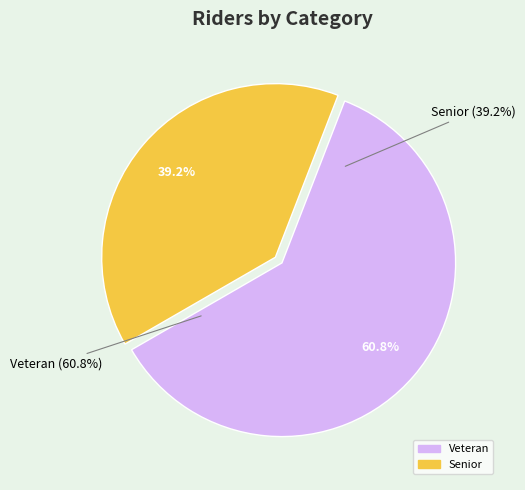

How many slices are in this pie chart?

2